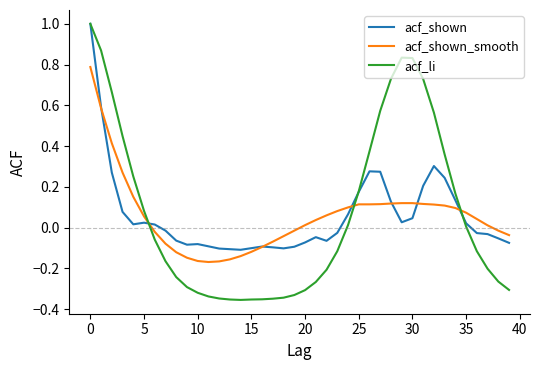

How many values in acf_shown are above zero?

19